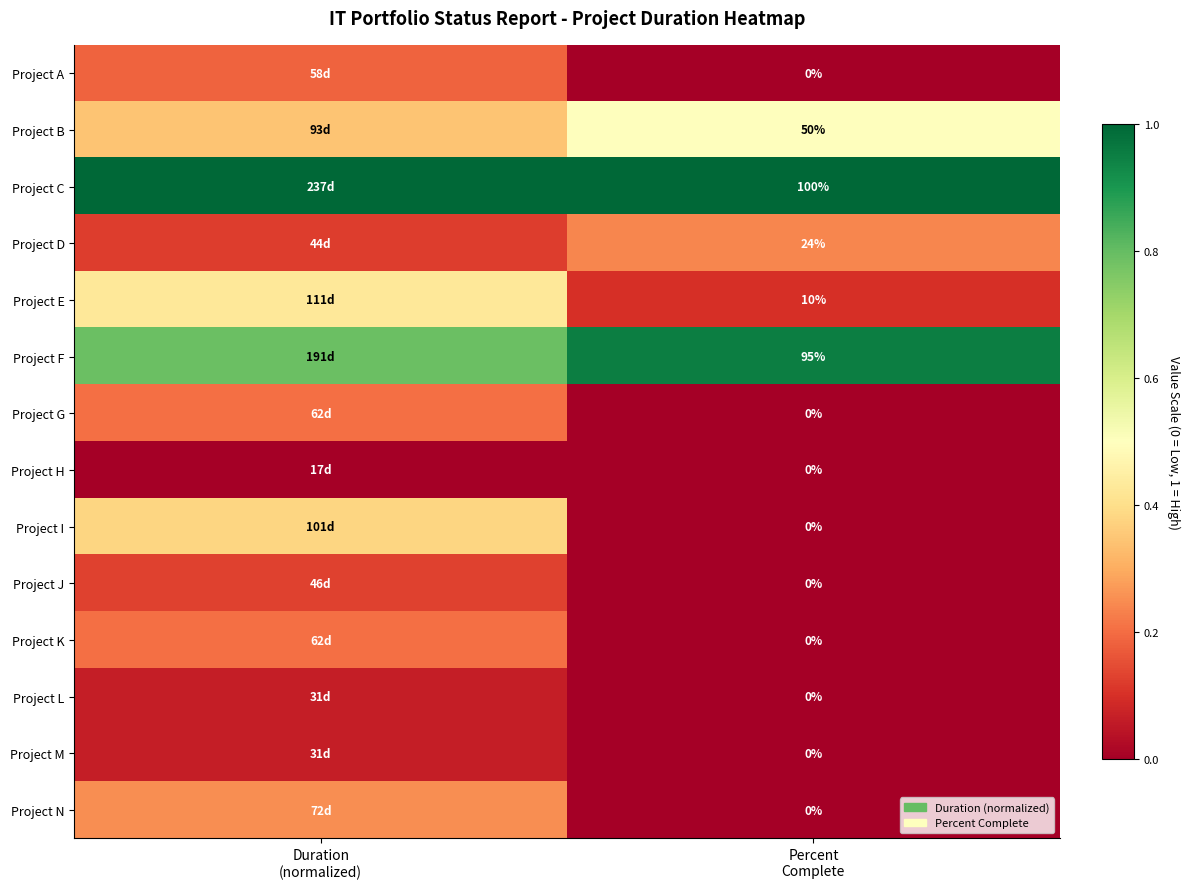

Count the Project L values in the range 0 to 1.

2